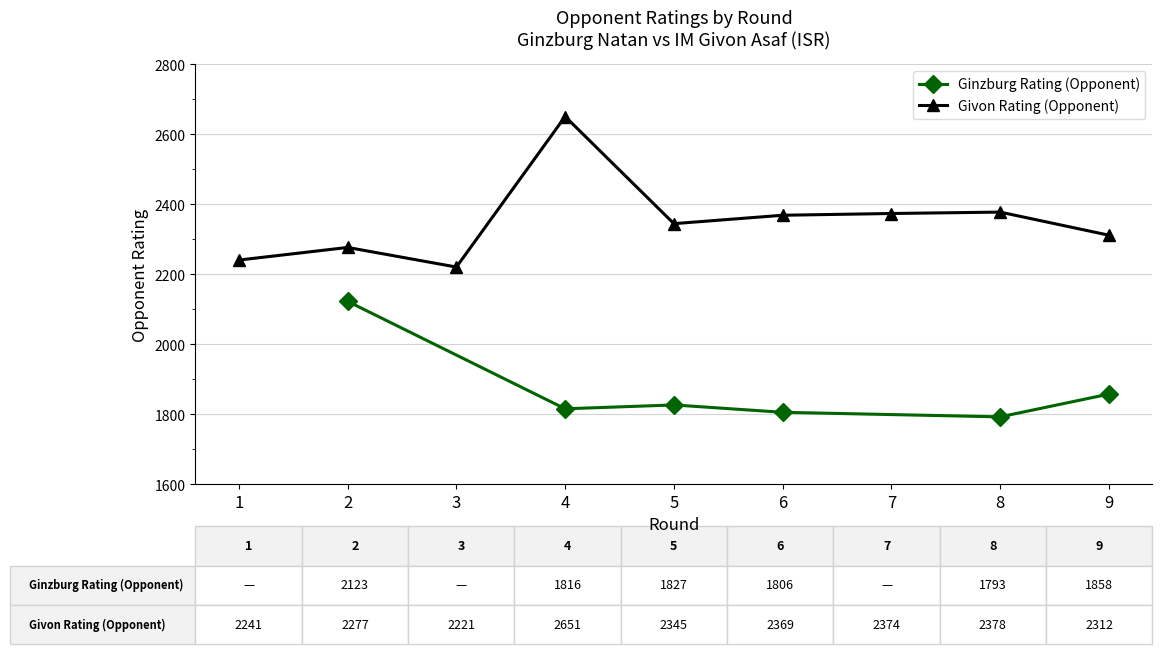

Where is the first local minimum for Givon Rating (Opponent)?

3